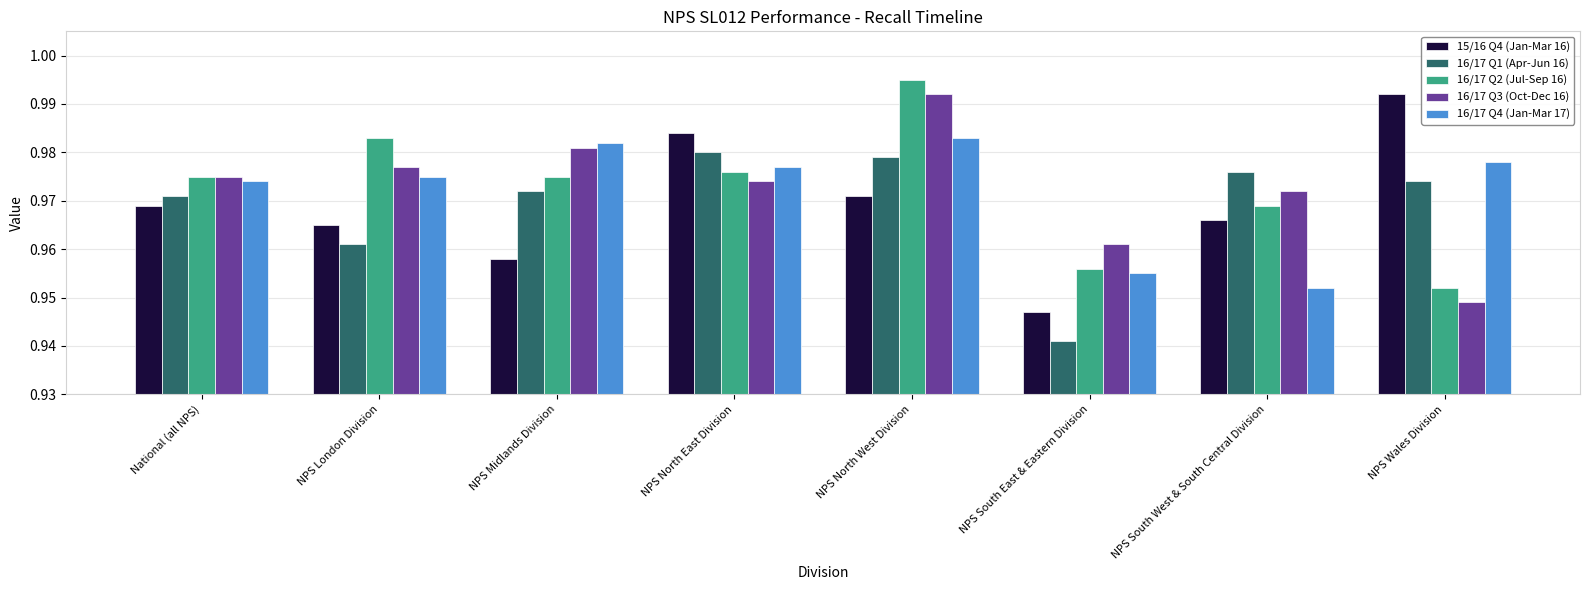

What is the label of the 7th bar from the right?

NPS London Division